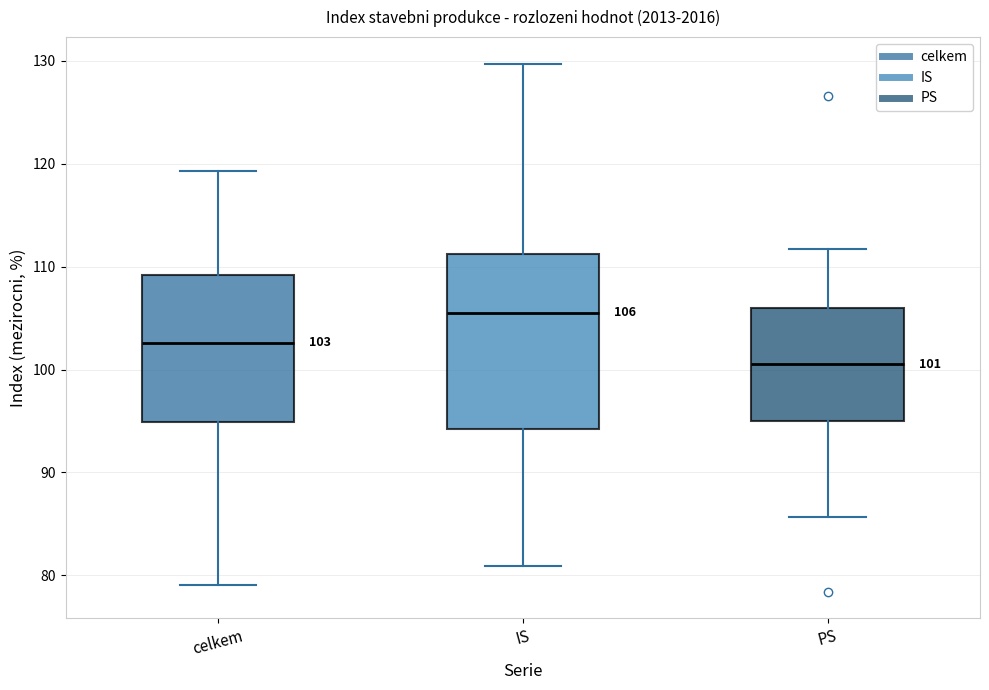

Which box's median line is the highest?

IS